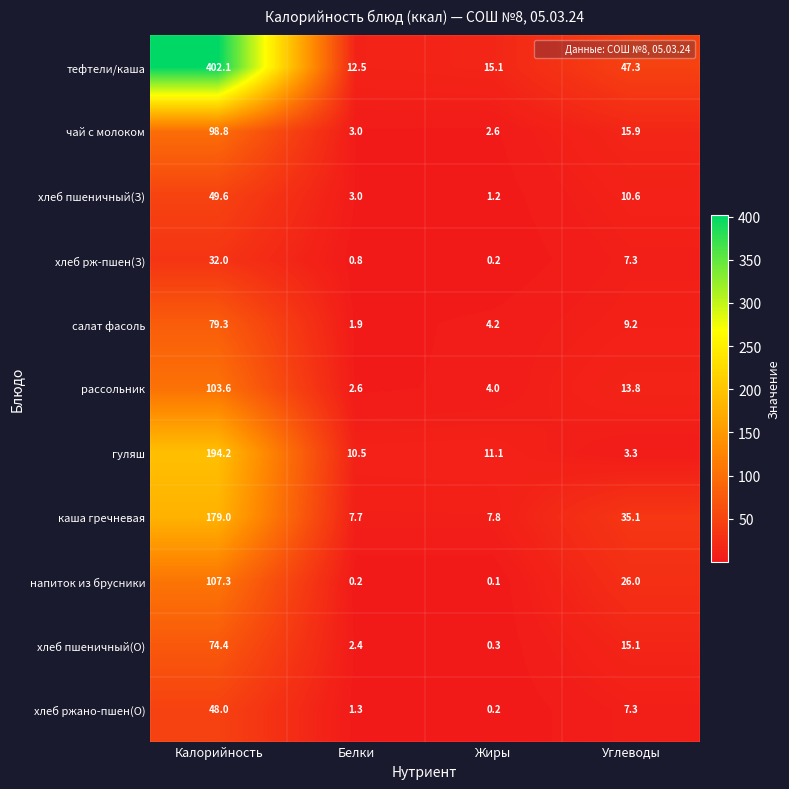

True or false: каша гречневая has a value of 179.0 at Калорийность.

True